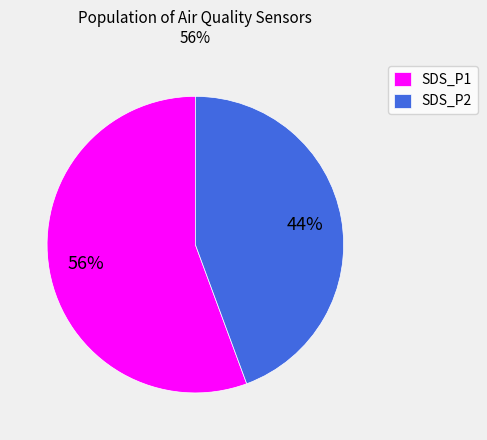

To the nearest percent, what is the average slice percentage?

50%